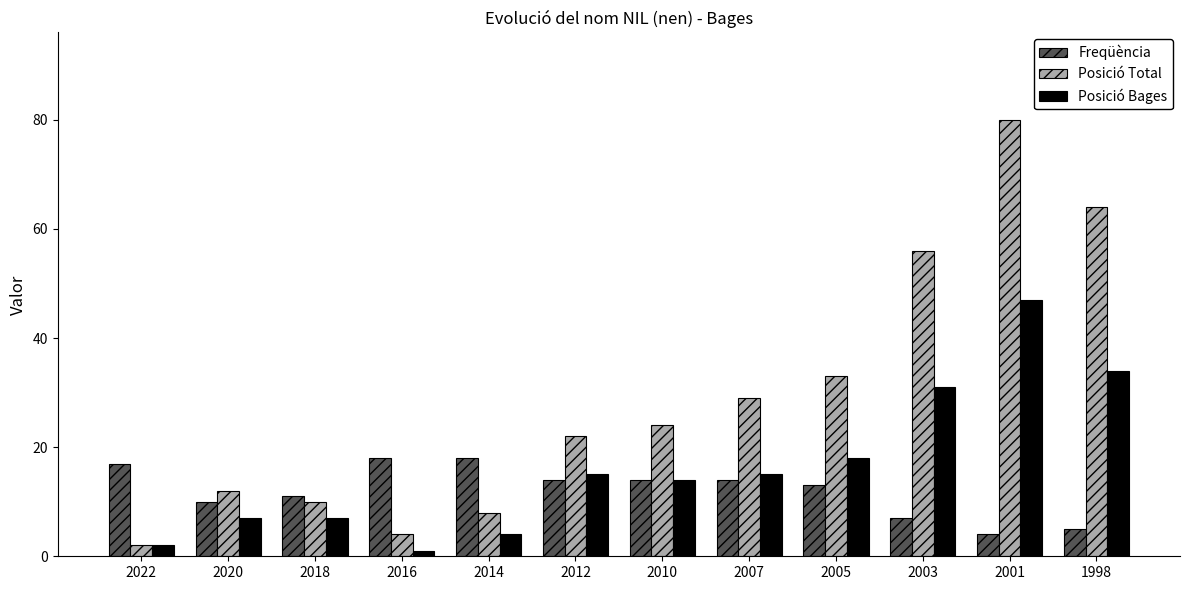

Which label corresponds to the smallest value in the chart?

2016